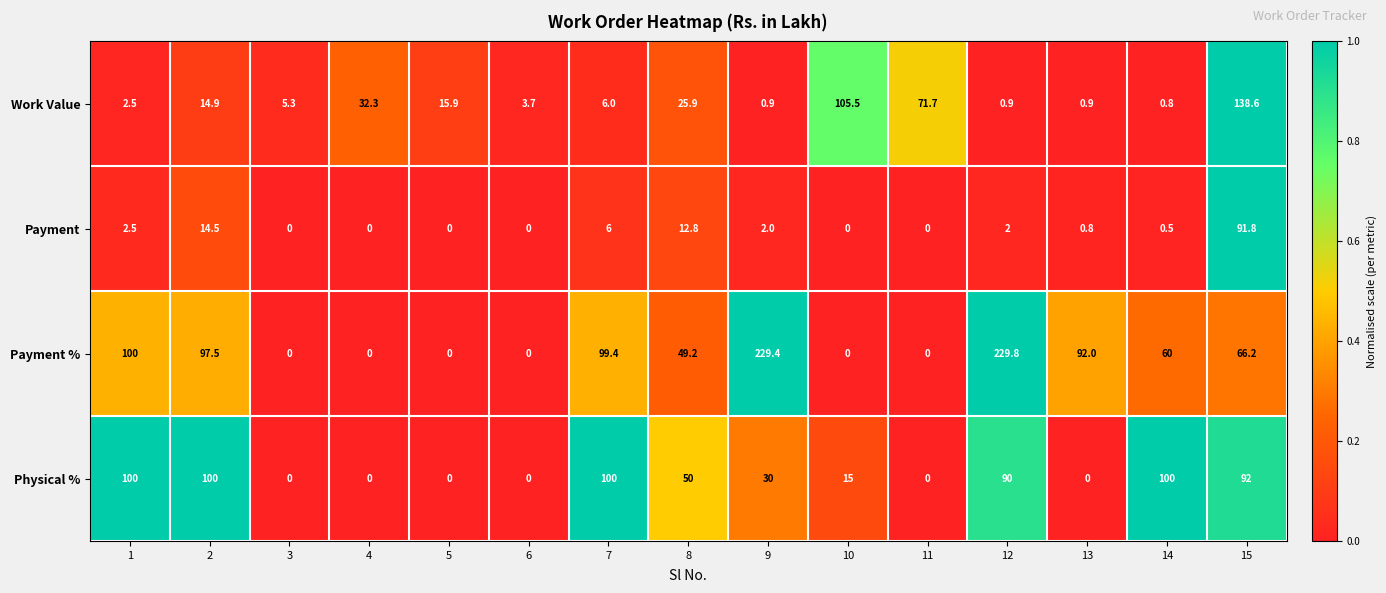

Is it true that Payment equals -33.2 at 4?

False